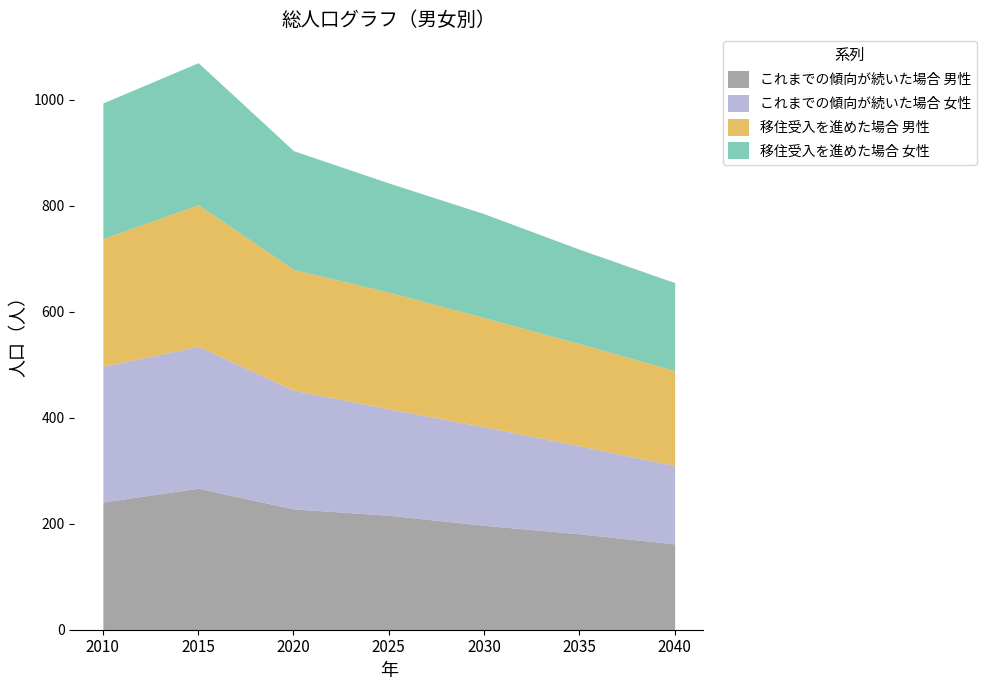

What value does the これまでの傾向が続いた場合 男性 series have at 2025, to the nearest 50?

200